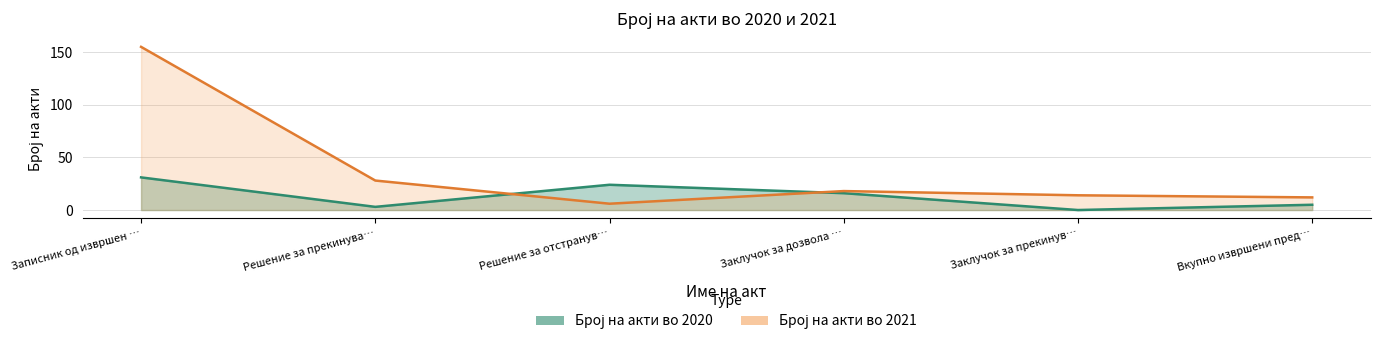

In Број на акти во 2020, how many points are lower than both neighbors (excluding endpoints)?

2